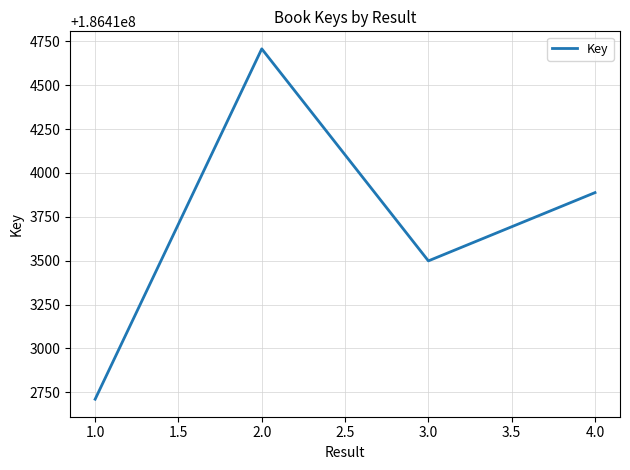

Where is the data nearest to the value 186413709?

4.0